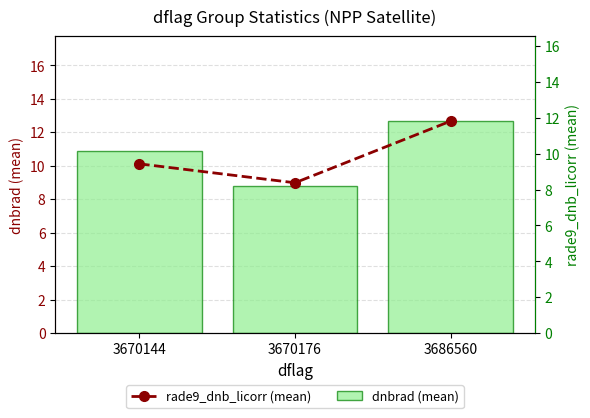

At which label does rade9_dnb_licorr (mean) first exceed 9?

3670144